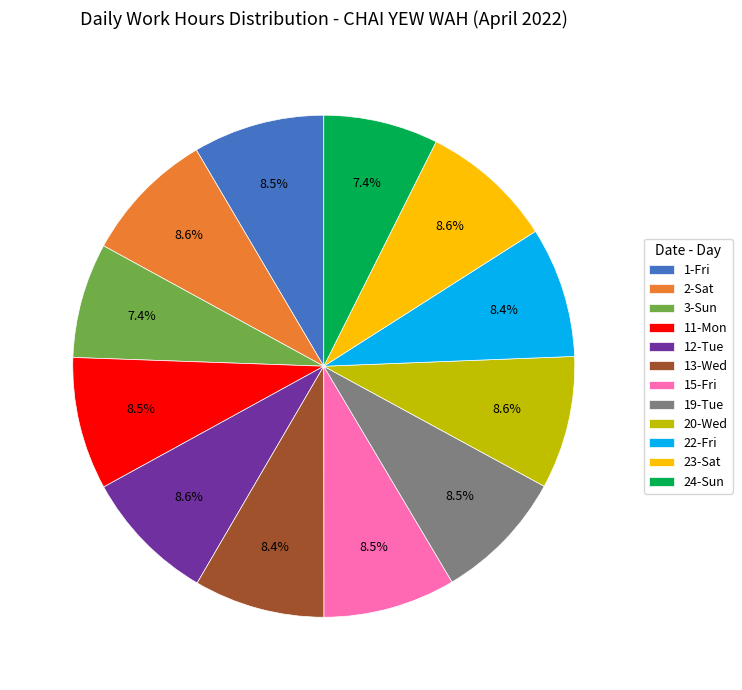

Count the number of slices in the pie.

12